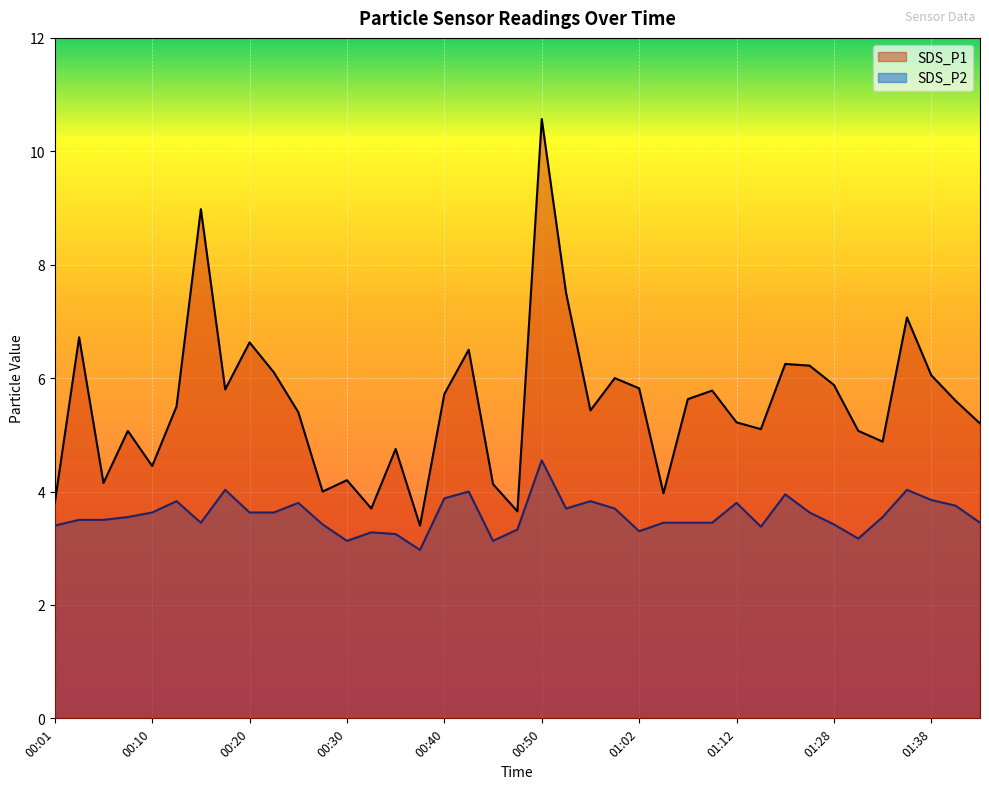

Which category has the highest value across all series?

00:50